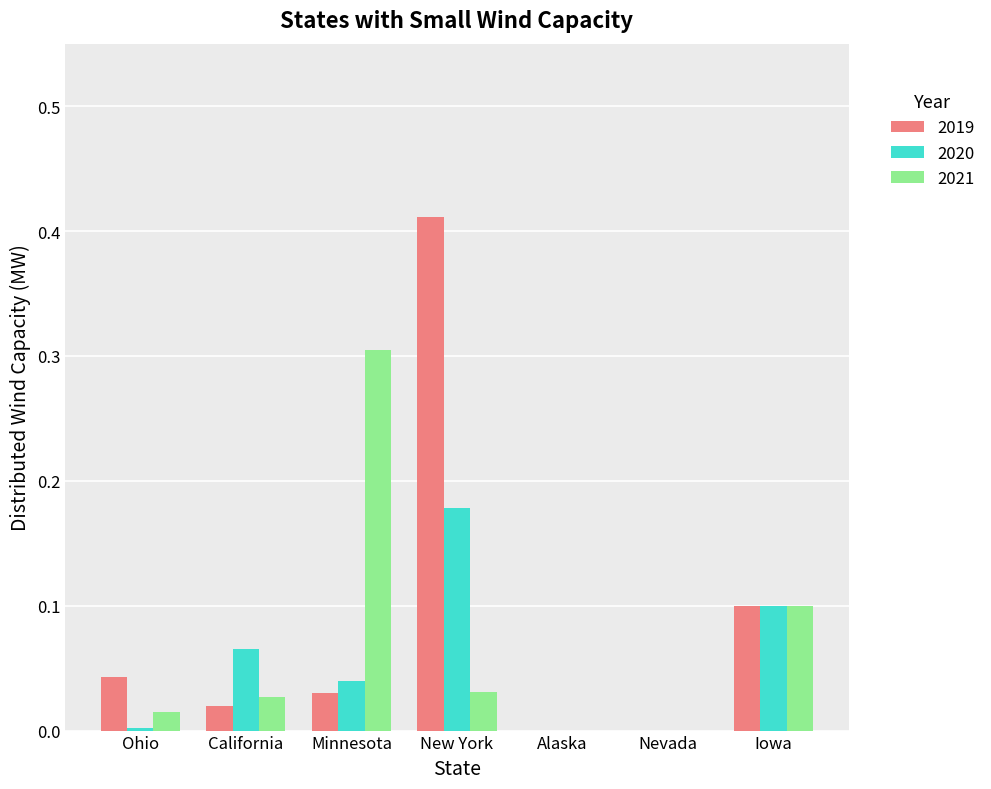

Which category has the highest value in the 2021 series?

Minnesota